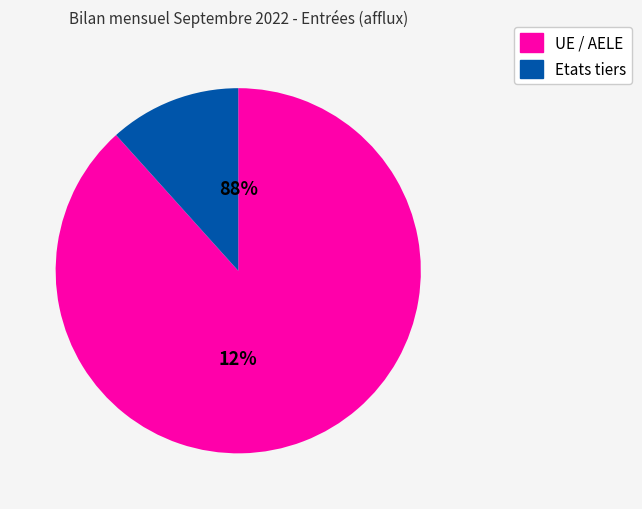

How many segments does this pie chart have?

2